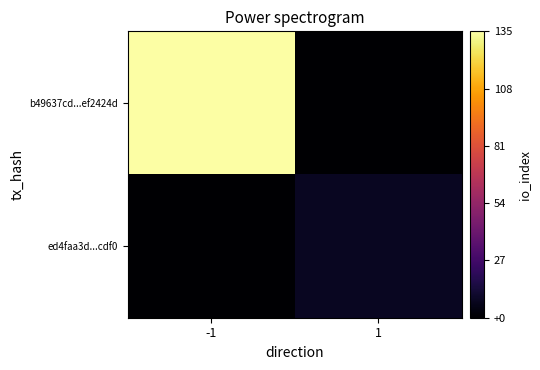

Between 1 and -1, which is larger?

-1